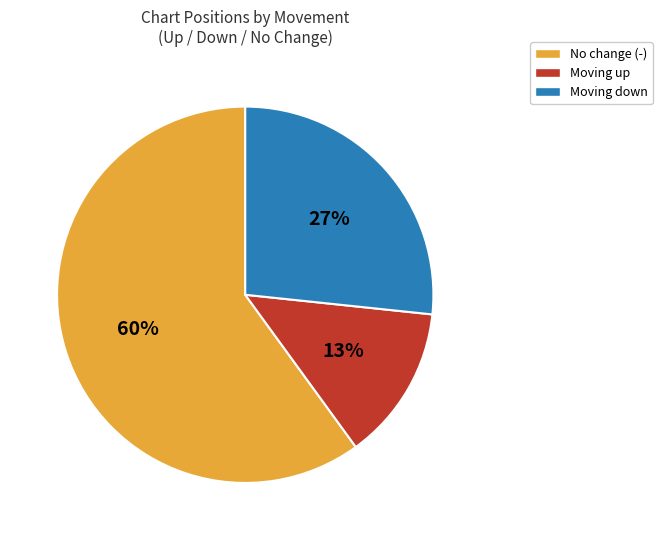

Is it true that Moving down is 27% of the pie?

True